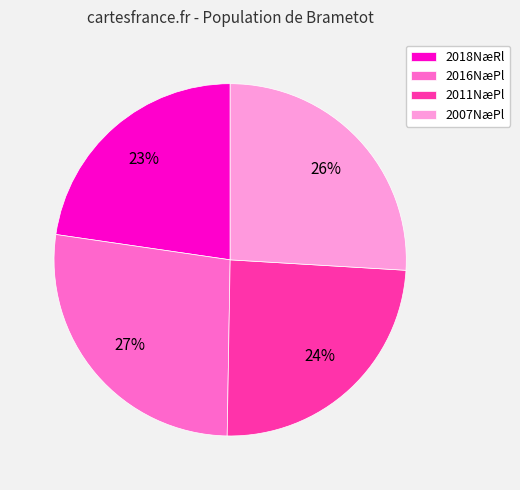

Between 2011NæPl and 2018NæRl, which is larger?

2011NæPl